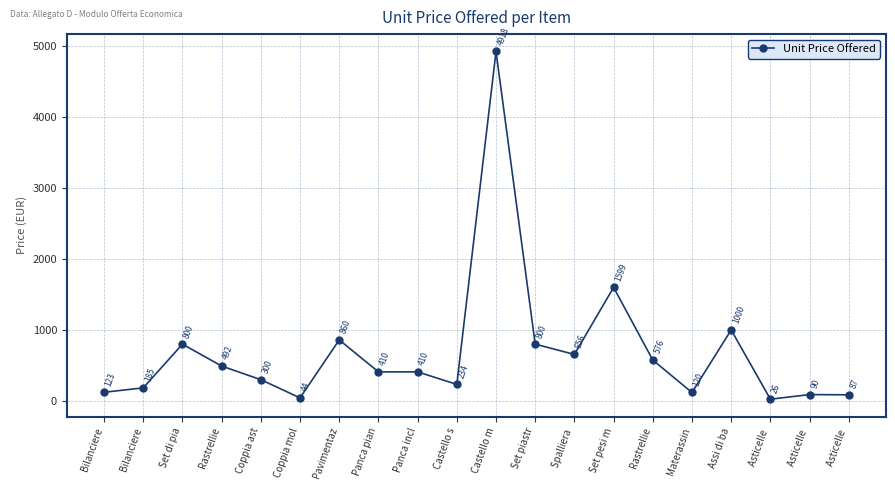

Is it true that the value at Pavimentaz is 214.4?

False